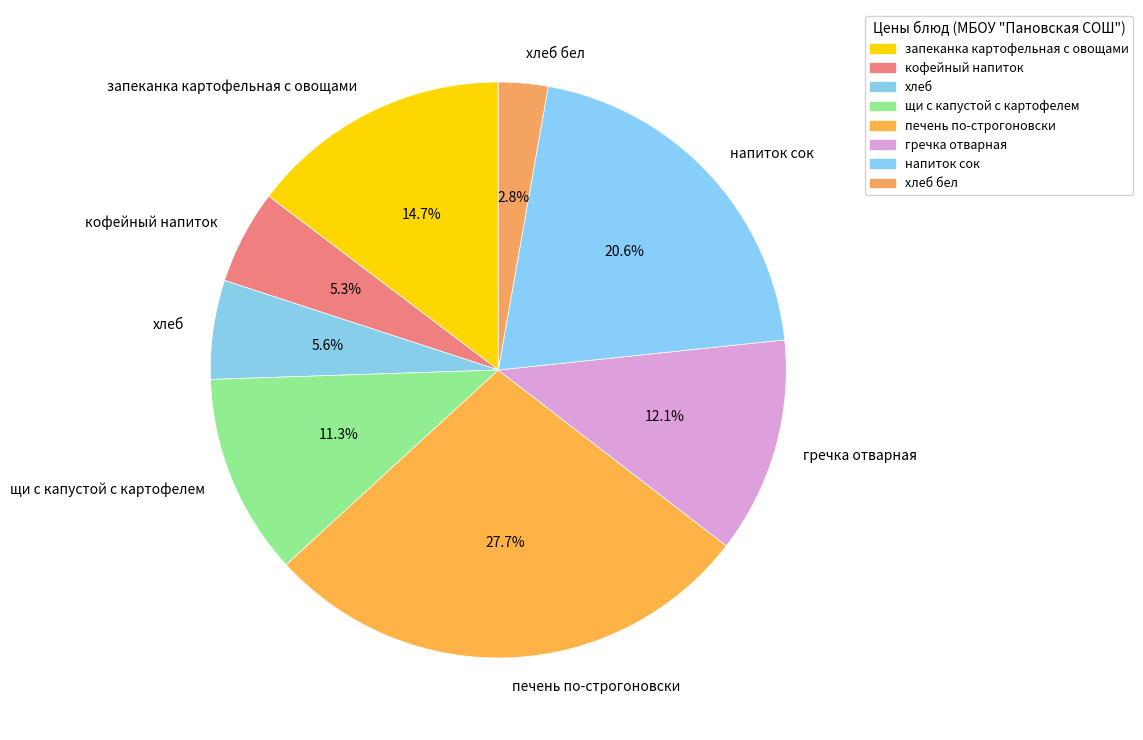

What is the ratio of the value at запеканка картофельная с овощами to the value at гречка отварная?

1.2